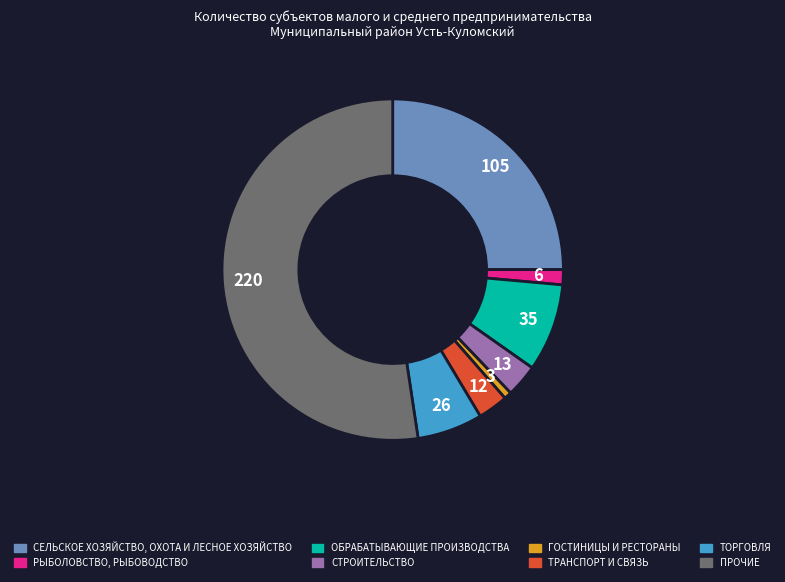

Is the sum of СТРОИТЕЛЬСТВО and РЫБОЛОВСТВО, РЫБОВОДСТВО greater than half?

No